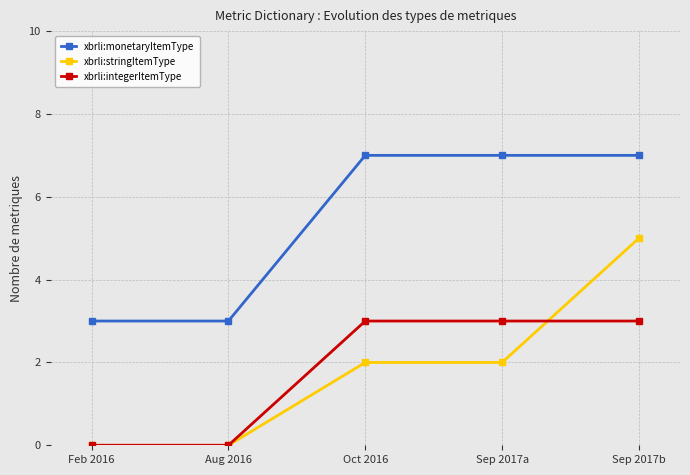

What is the label of the 1st point from the right?

Sep 2017b